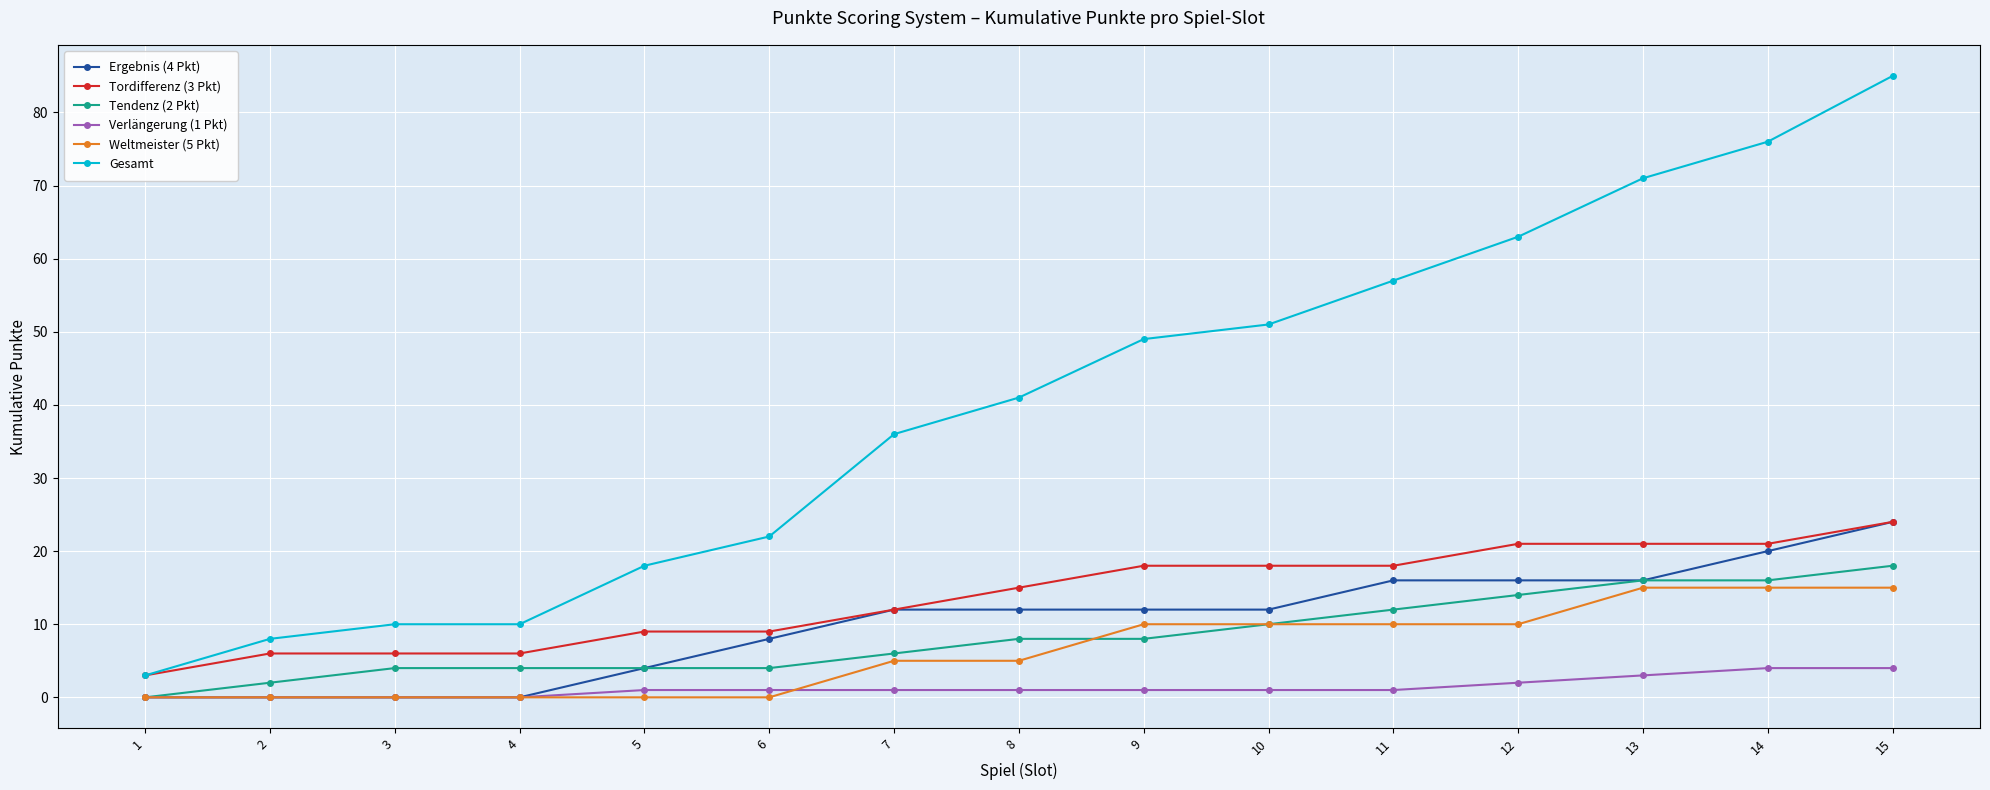

What is the greatest value displayed?

85